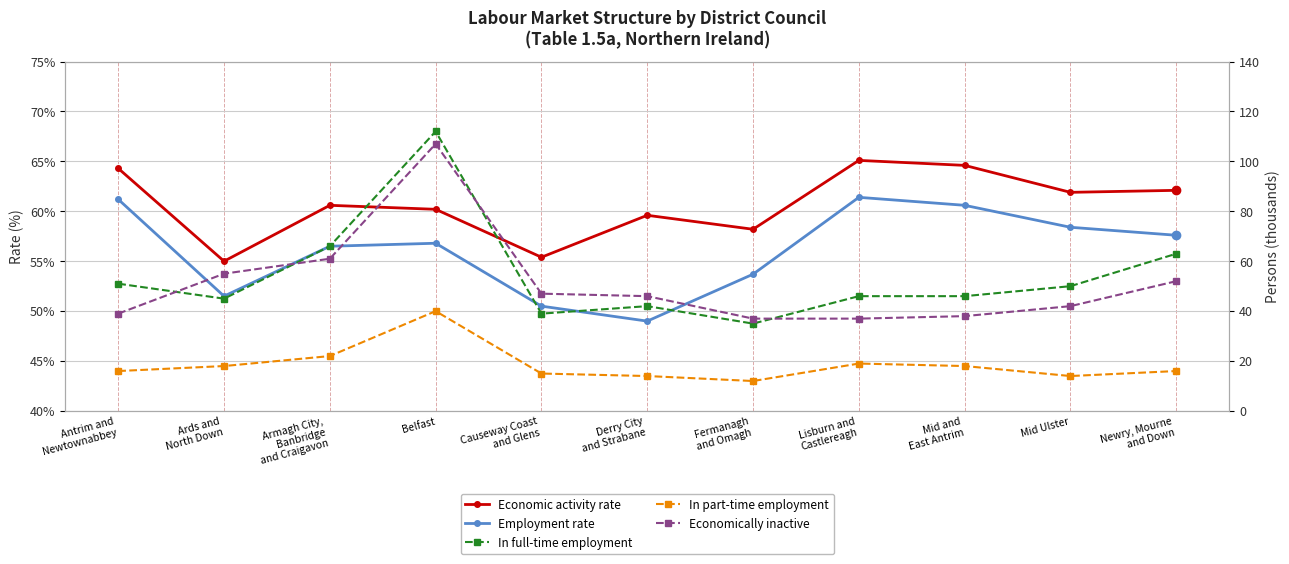

Between Causeway Coast
and Glens and Mid and
East Antrim, which series saw the biggest shift?

Employment rate